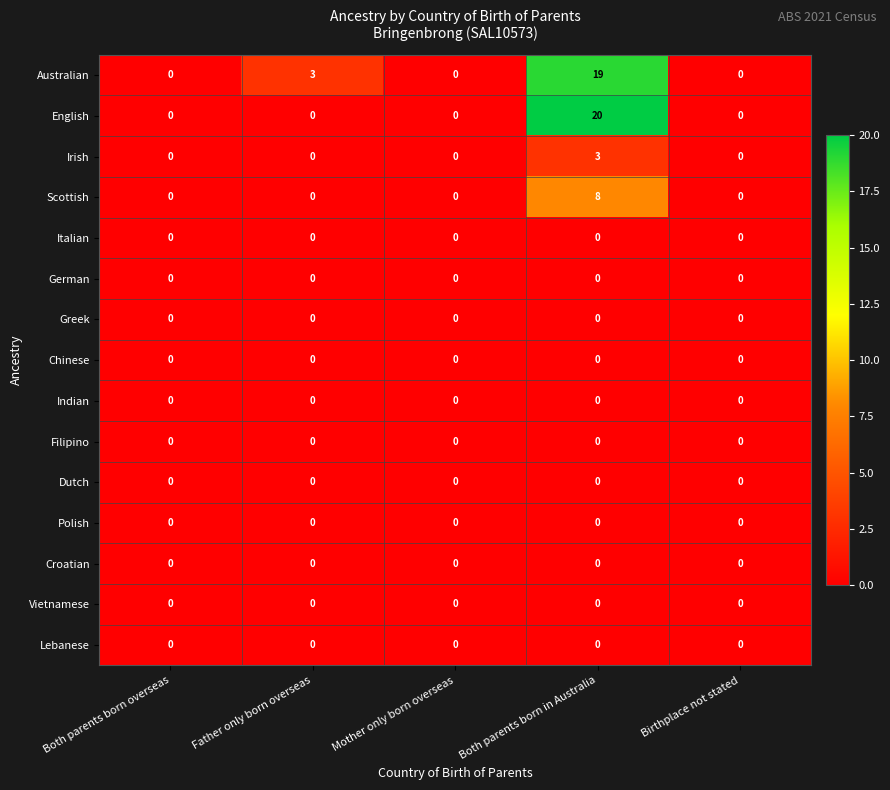

How many series are shown in this chart?

15